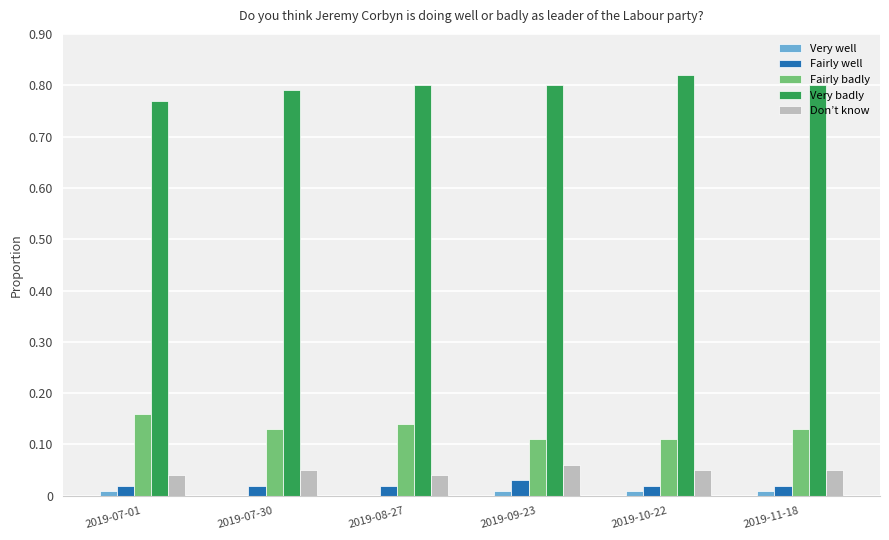

Is it true that Very well equals 0.0 at 2019-09-23?

True